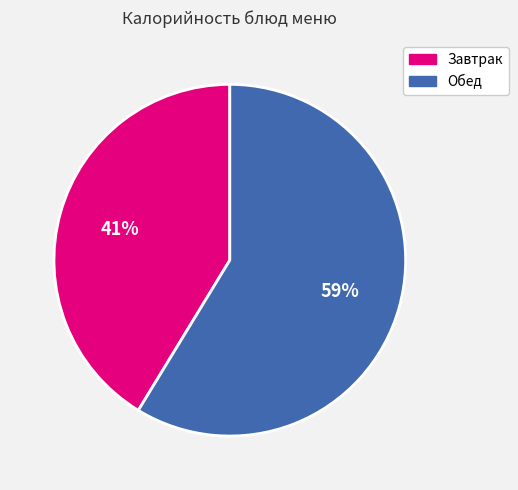

Between Обед and Завтрак, which is larger?

Обед